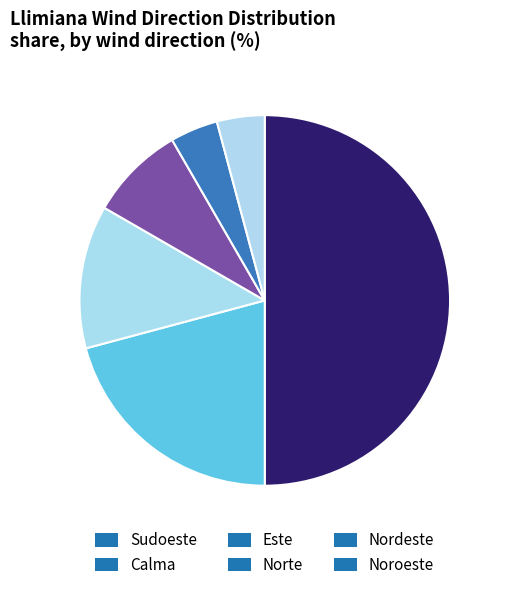

How many slices are in this pie chart?

6